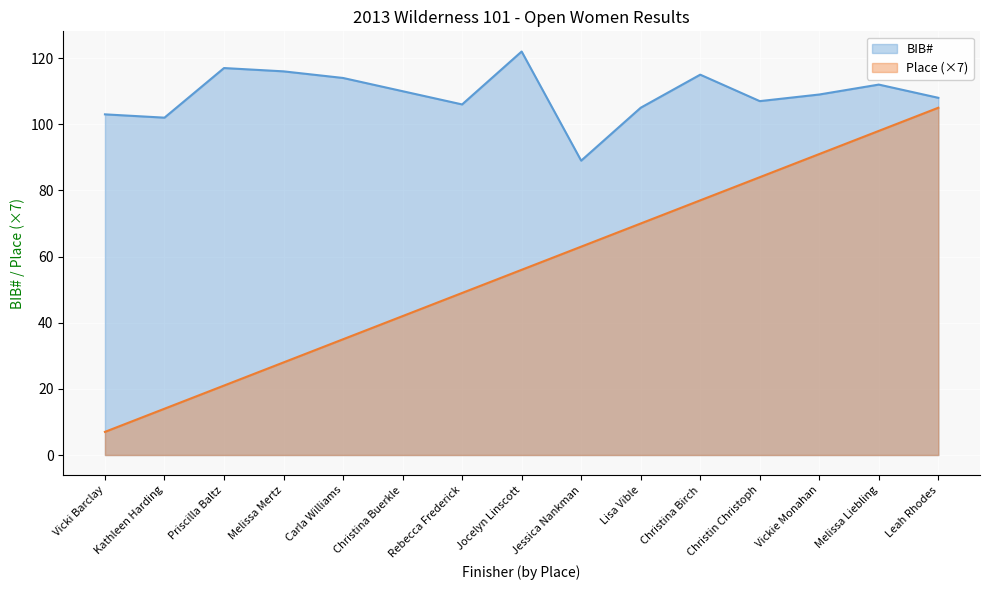

What is the difference between the Place values at Christina Birch and Vickie Monahan?

14